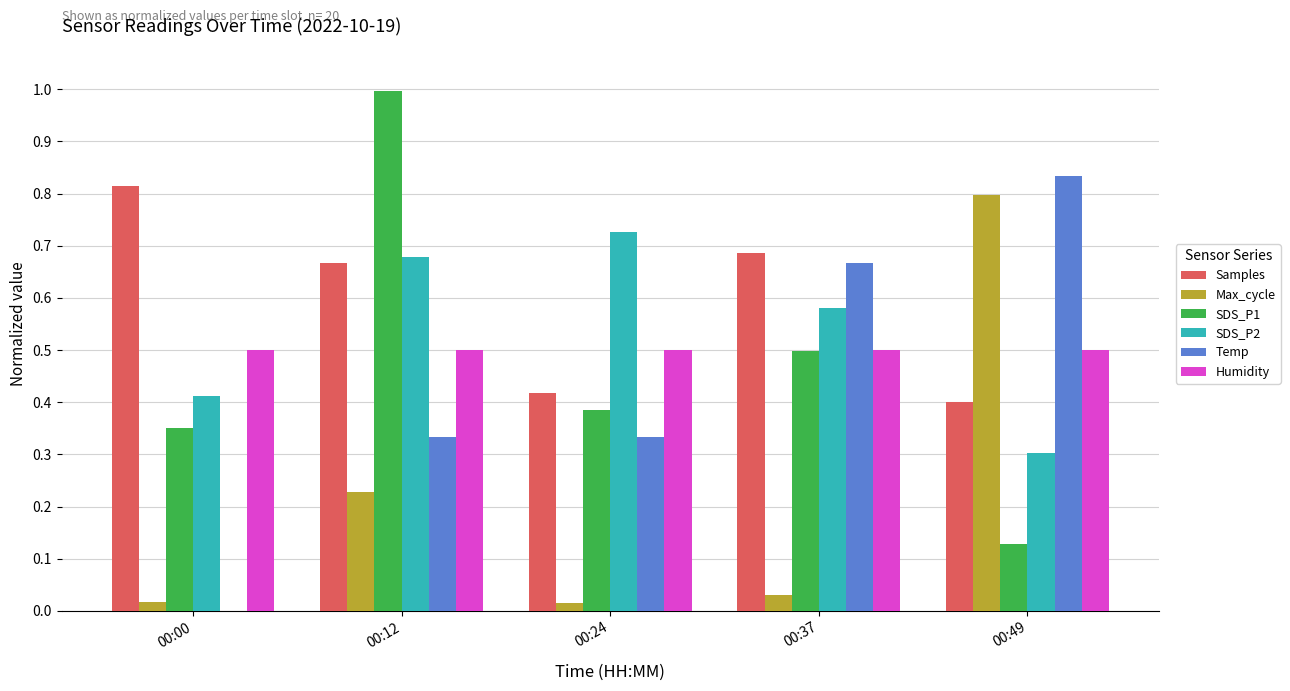

Is it true that Temp equals 0.3 at 00:24?

True